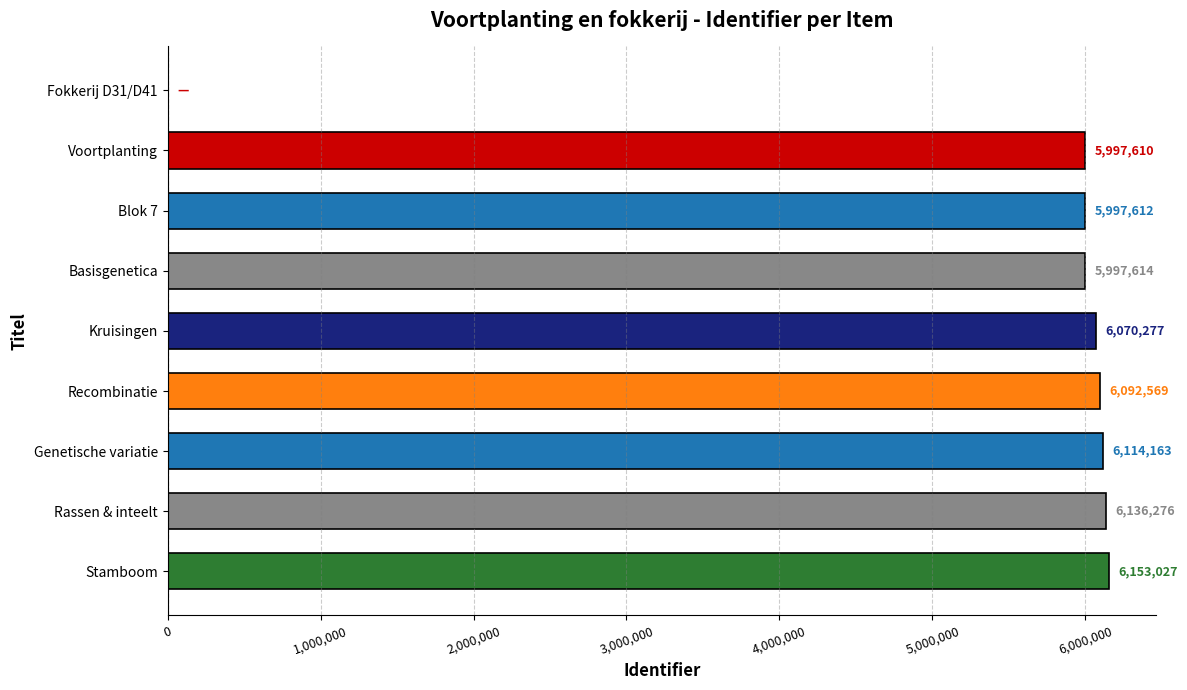

What is the average value?

5395461